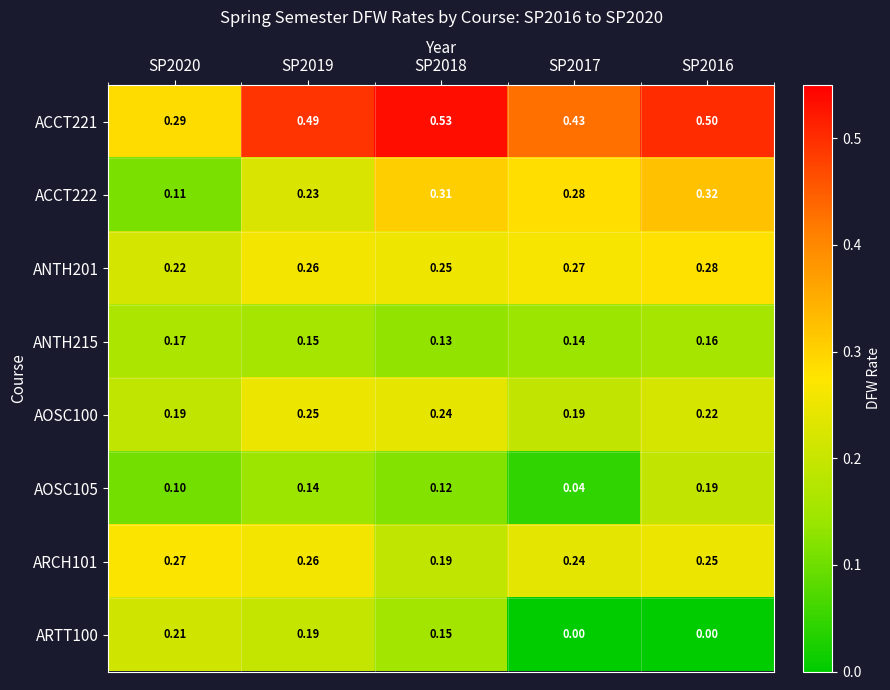

Is the value of AOSC100 at SP2018 greater than the value of AOSC105 at SP2018?

Yes